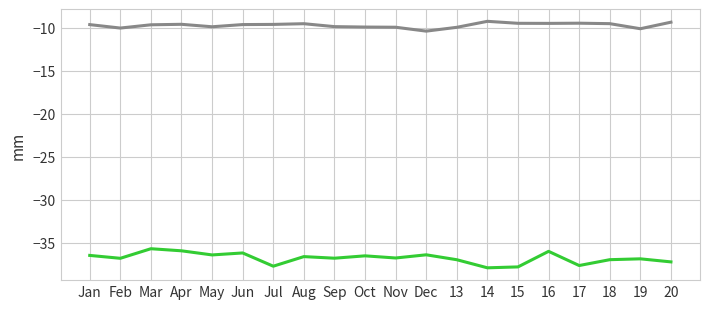

What is the total value across all series at 17?

-47.2